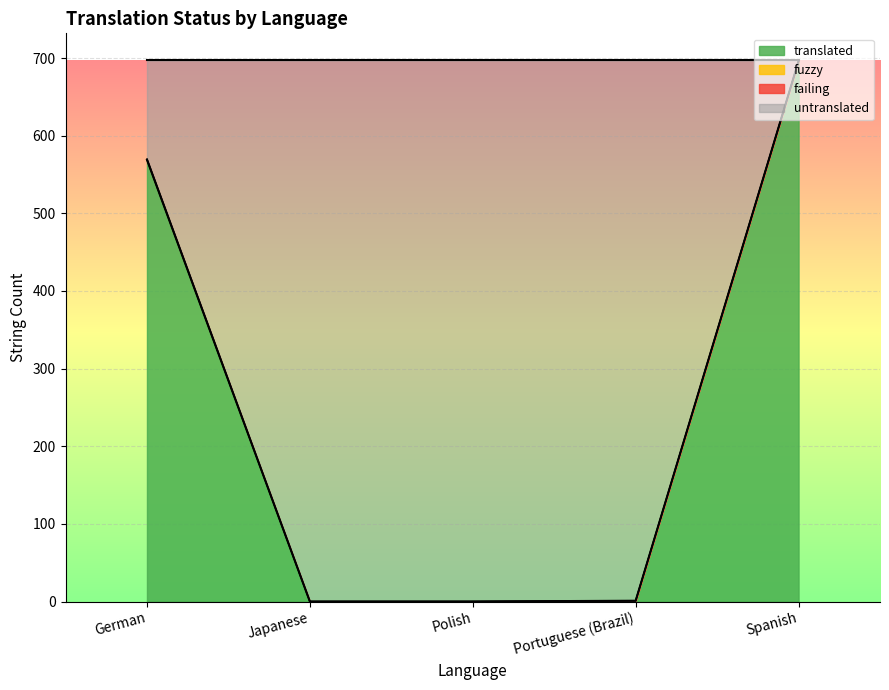

At which label does translated reach its peak?

Spanish